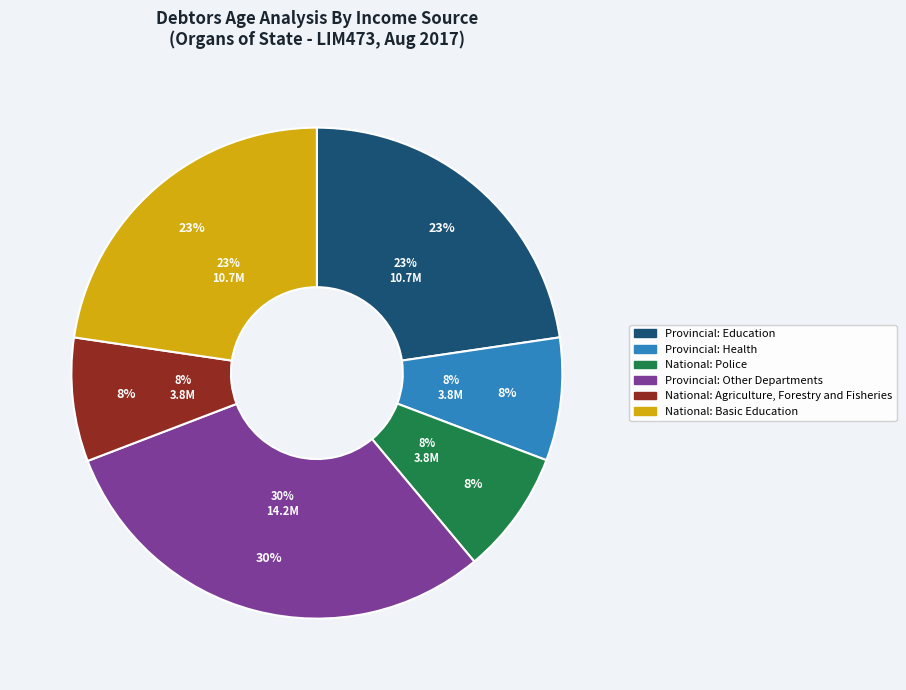

Do Provincial: Health and National: Agriculture, Forestry and Fisheries together represent more than half of the pie?

No